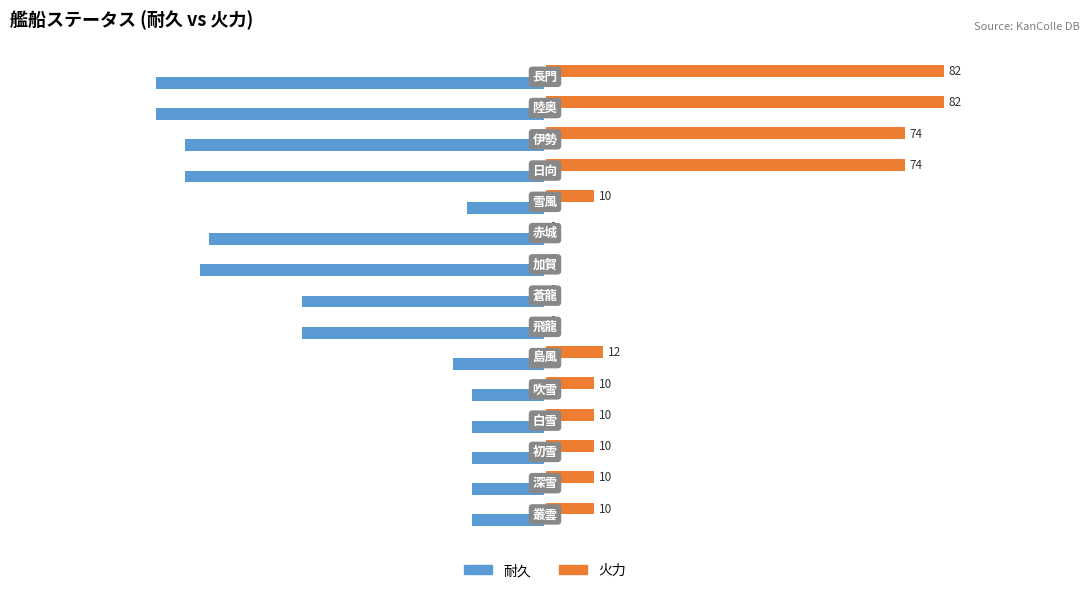

Which series has the largest total across all categories?

火力